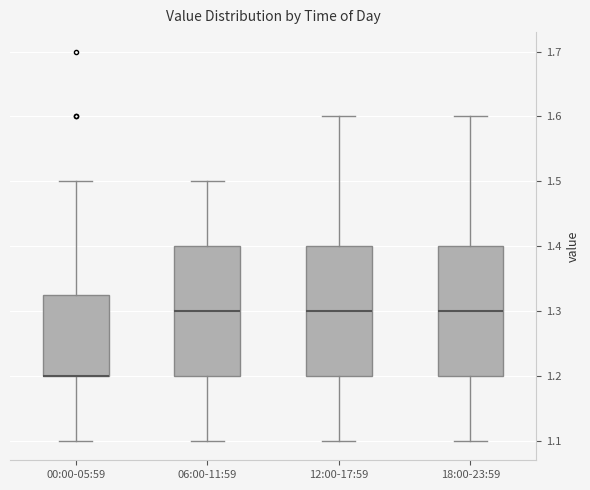

Where is the lower edge of the box for 18:00-23:59 on the y-axis? The values are not printed on the chart, so give them approximately, as read against the axis.

1.20